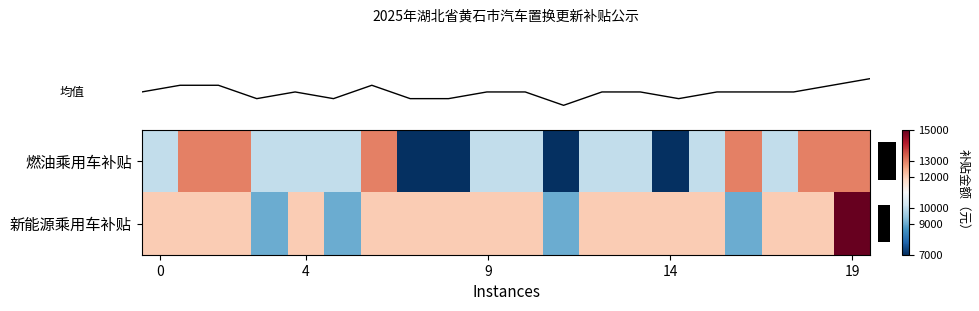

Which label corresponds to the smallest value in the chart?

7